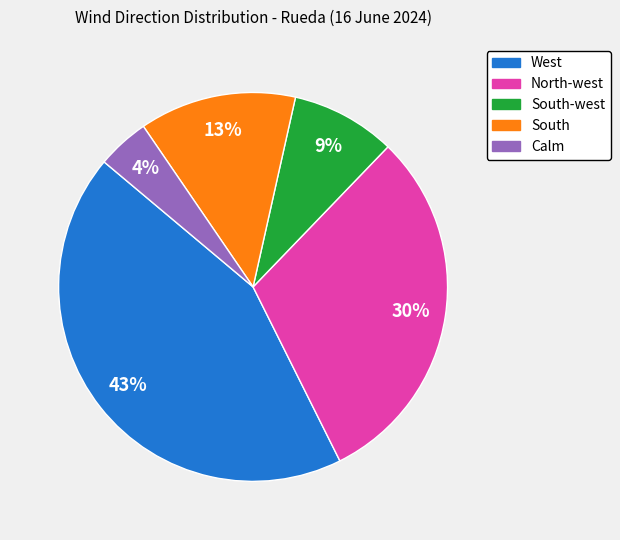

Does any single category account for the majority?

No